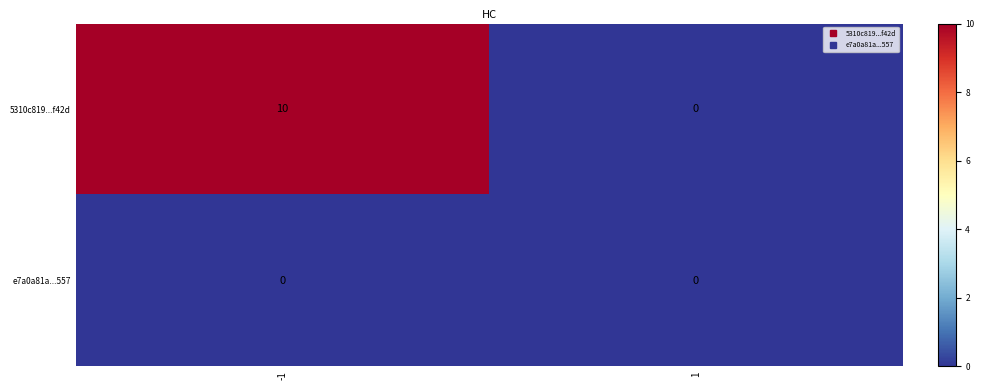

What is the average value of the 5310c819...f42d series?

5